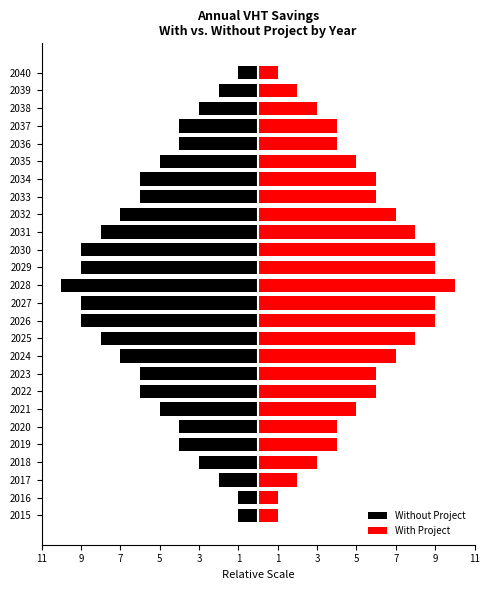

What are all the series names shown in the legend?

Without Project, With Project